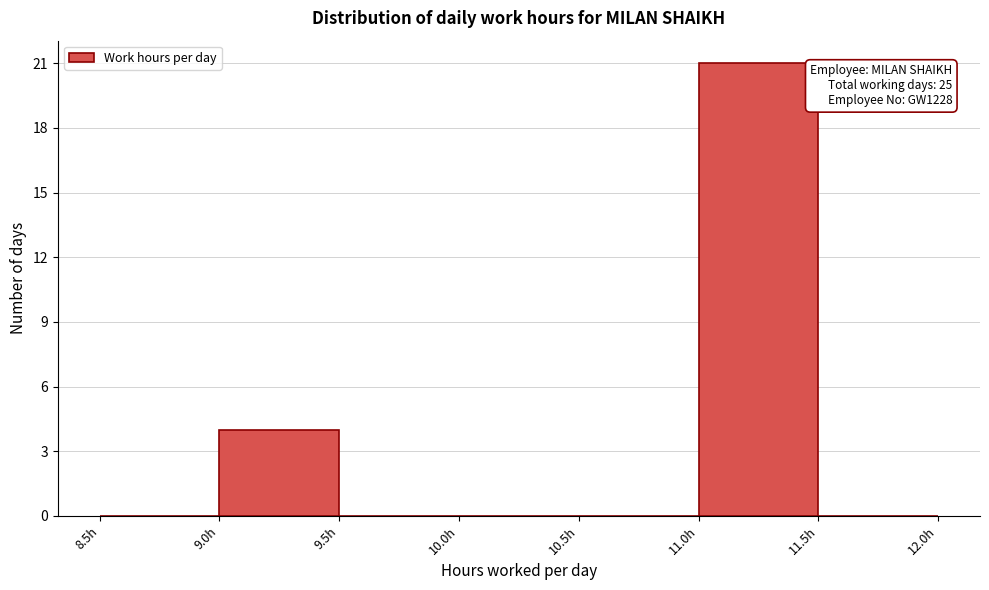

Over which range of the x-axis is the bar tallest?

11.0 to 11.5